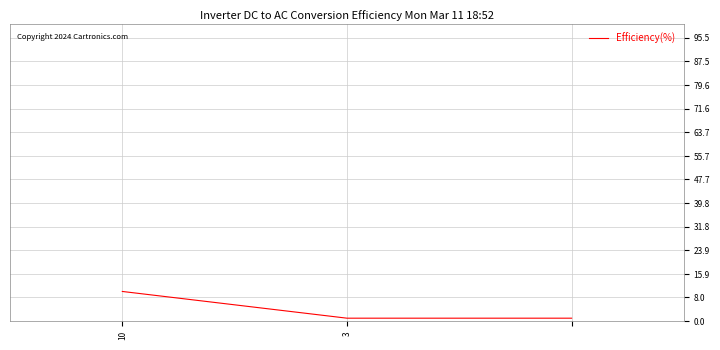

What is the average value?

4